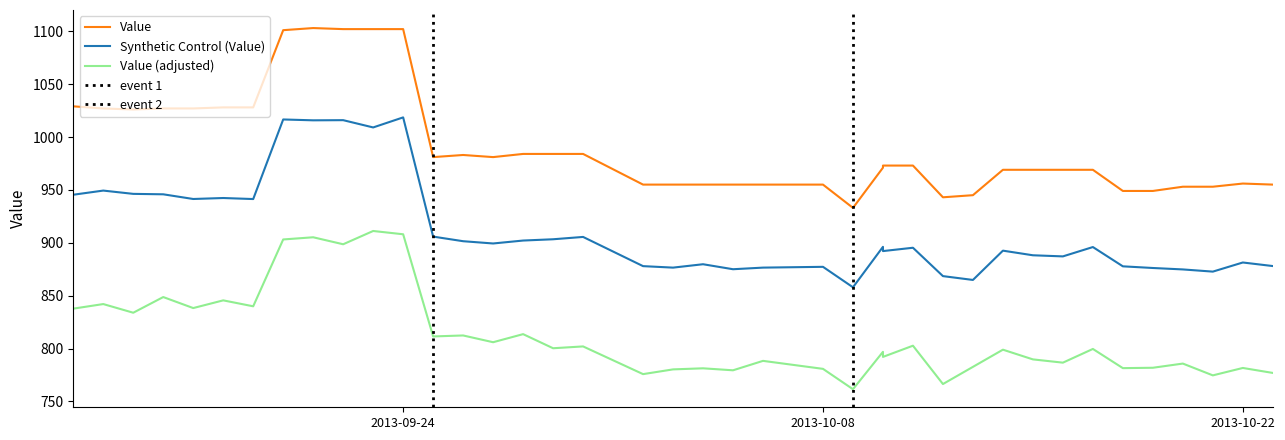

How many data points are above 973?

18